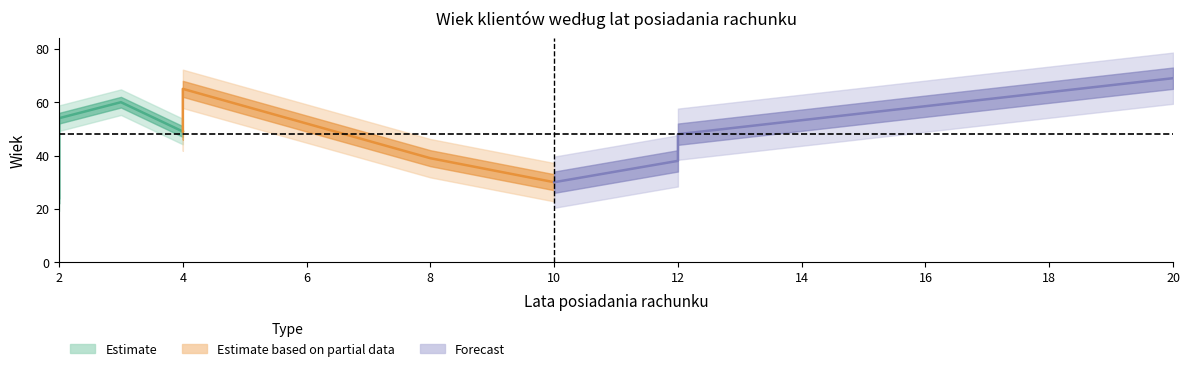

Between 12 and 4, which is larger?

4